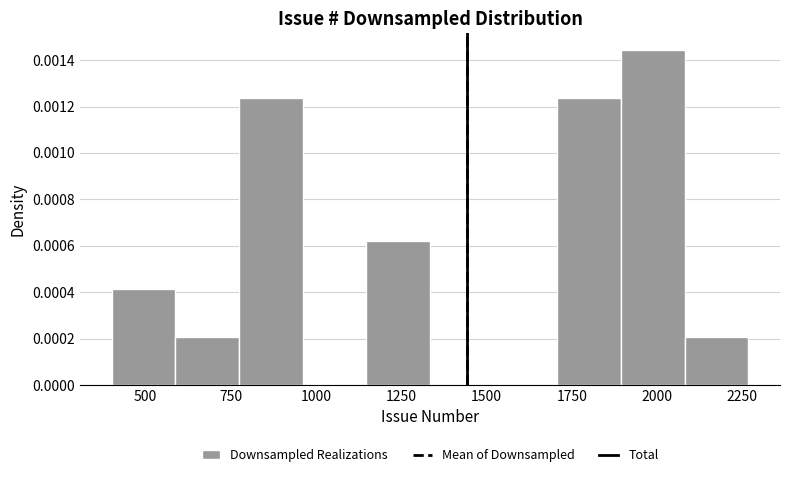

Around what value on the x-axis is the tallest bar? Give the approximate position of its centre, as read against the axis.

2000